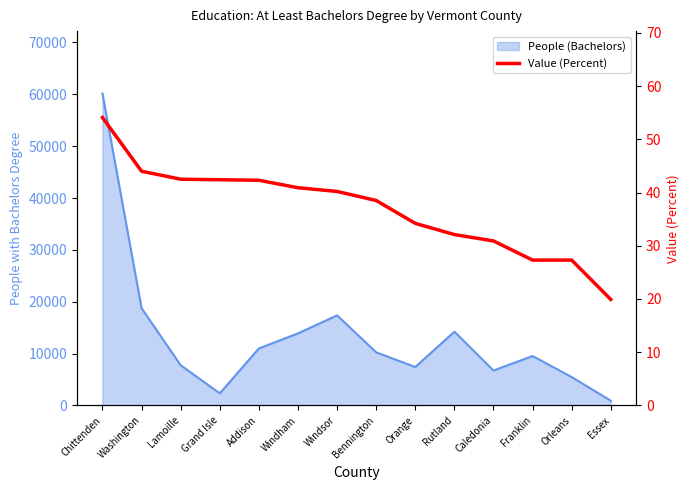

What is the label of the 14th point from the right?

Chittenden